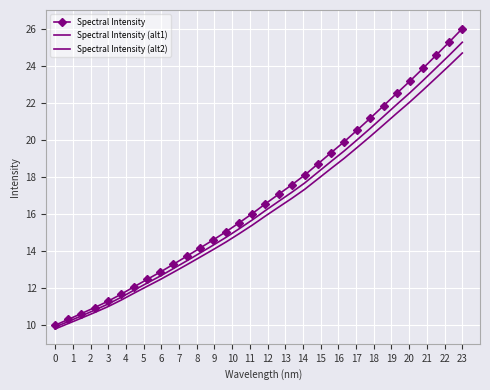

At how many categories does at least one series exceed 12?

26